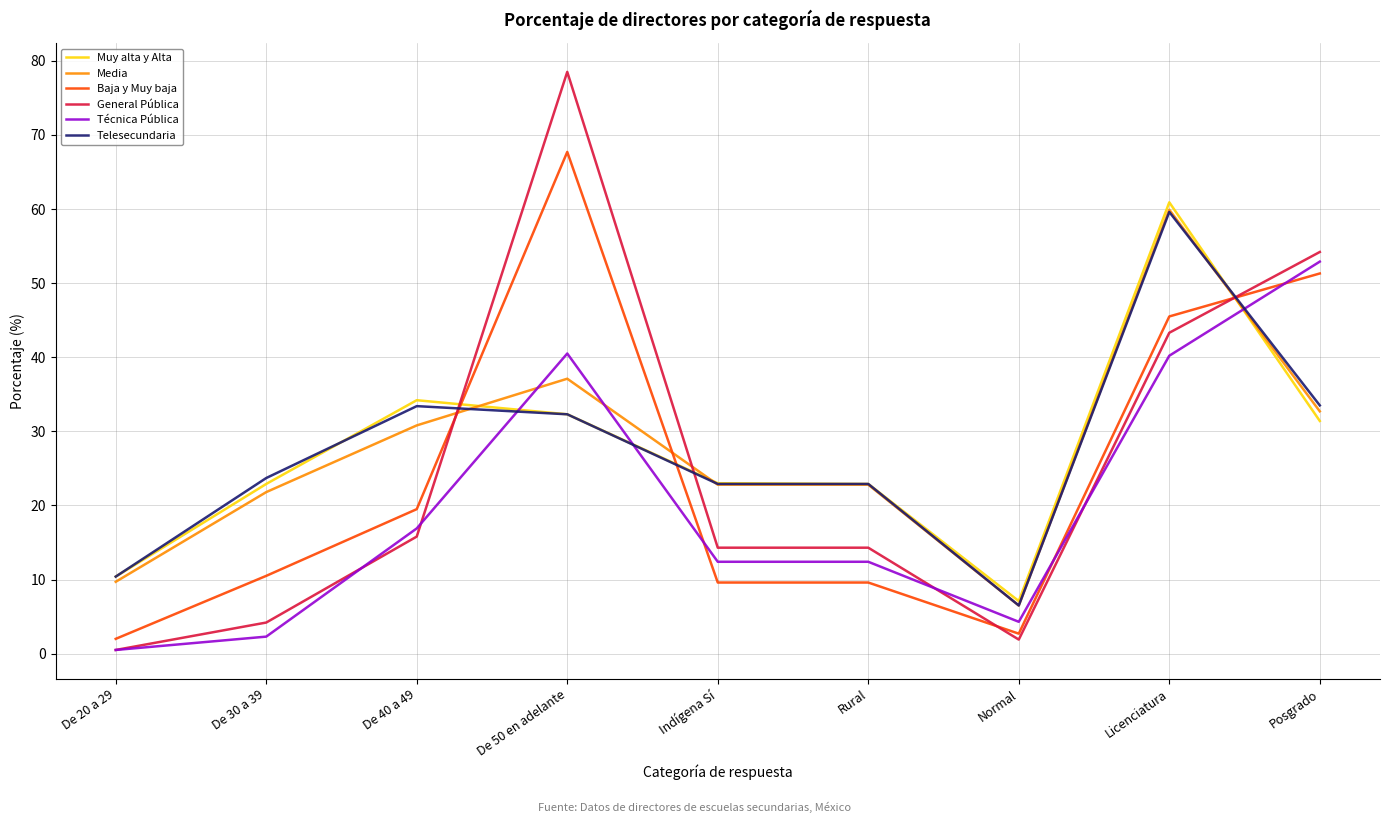

How many lines are shown in the chart?

6